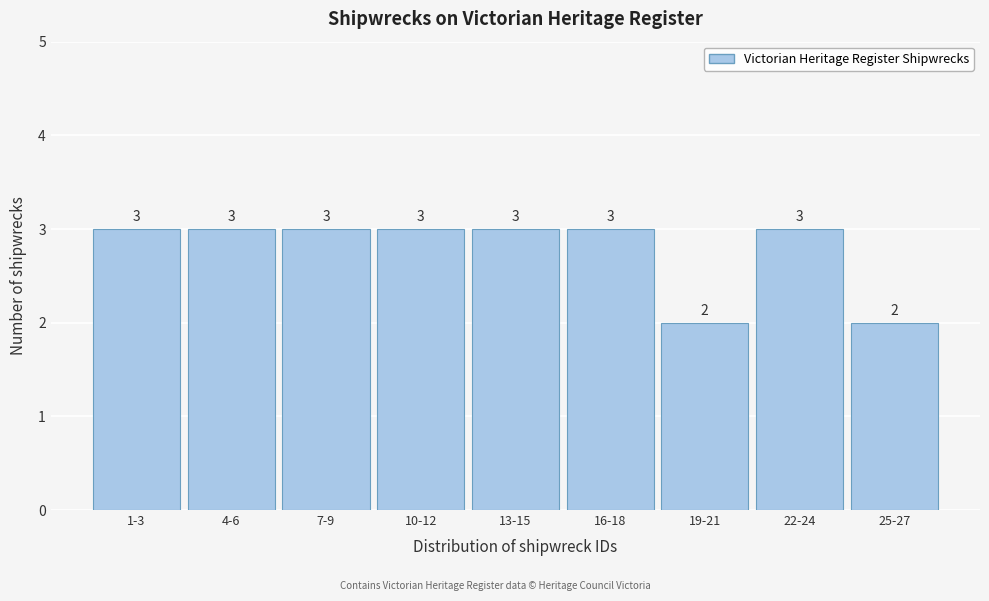

Reading left to right, extract all data points from this chart.

3	3	3	3	3	3	2	3	2